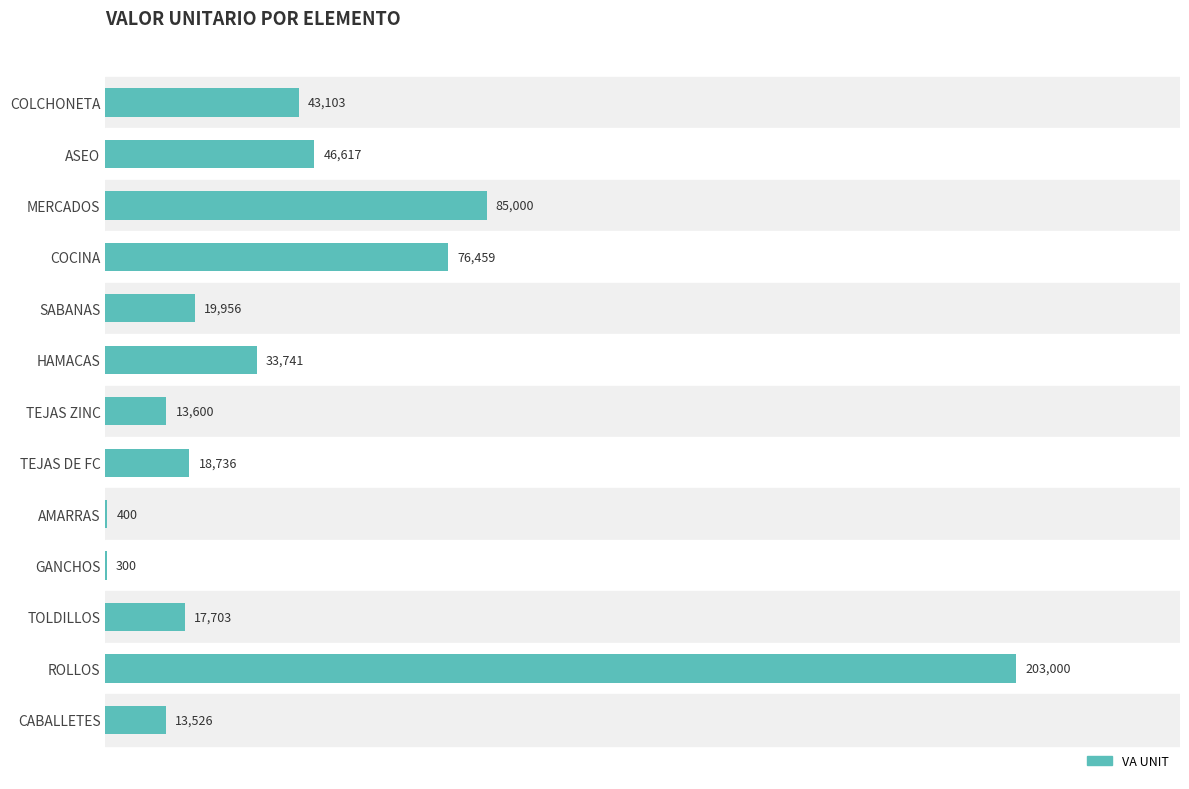

Which label corresponds to the largest value in the chart?

ROLLOS